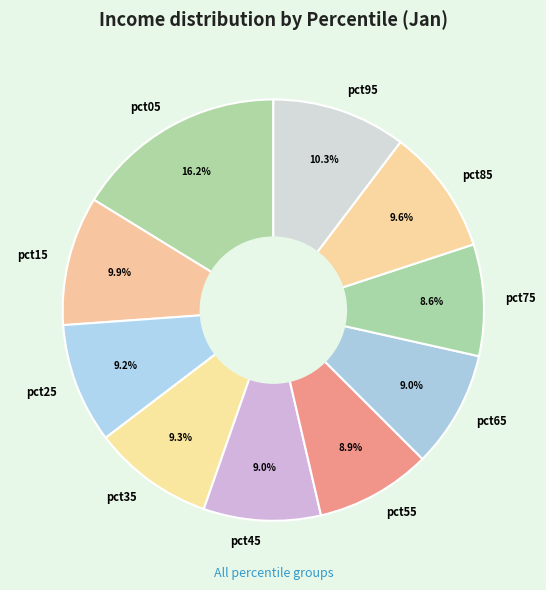

To the nearest percent, what percentage of the pie is pct55?

9%